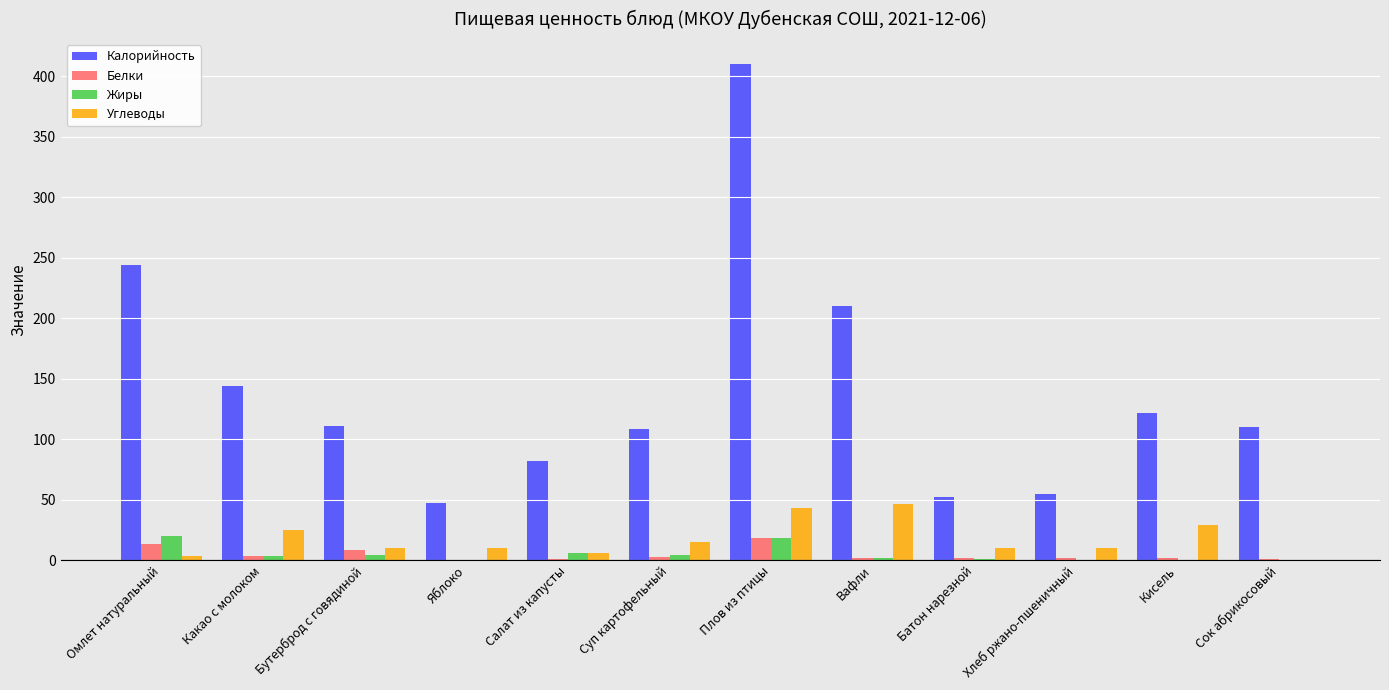

Which series has the widest spread of values?

Калорийность